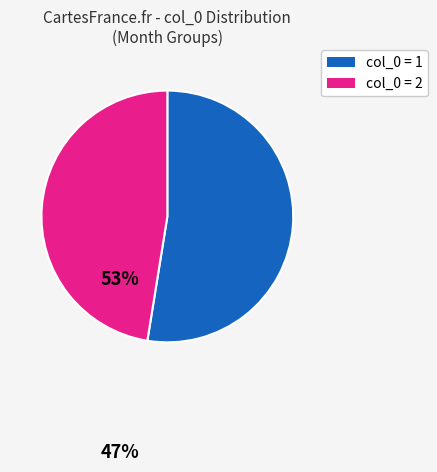

Rank the categories by value from lowest to highest.

col_0 = 2, col_0 = 1